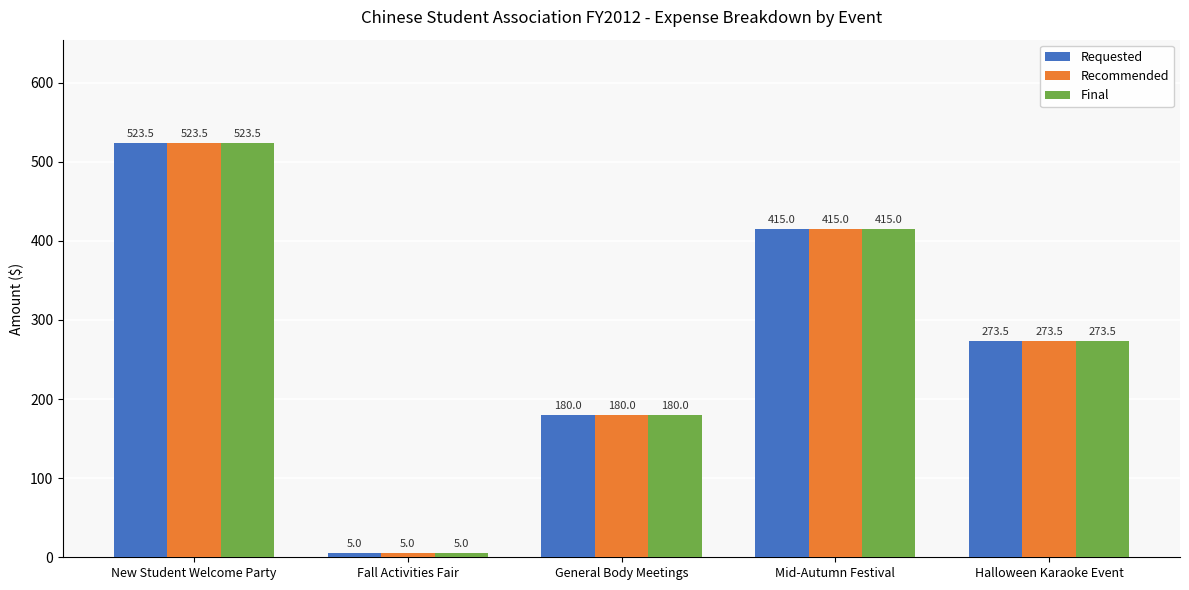

Is the value of Requested at Halloween Karaoke Event greater than the value of Recommended at Fall Activities Fair?

Yes